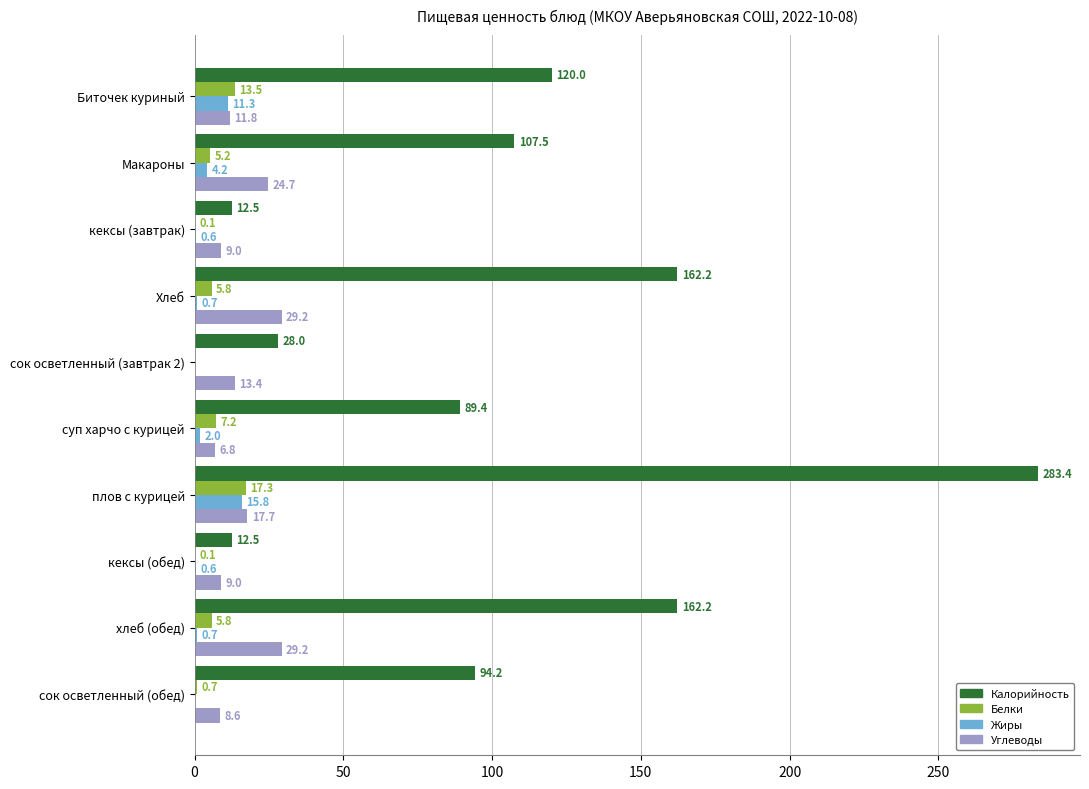

What is the average value of the Углеводы series?

16.0